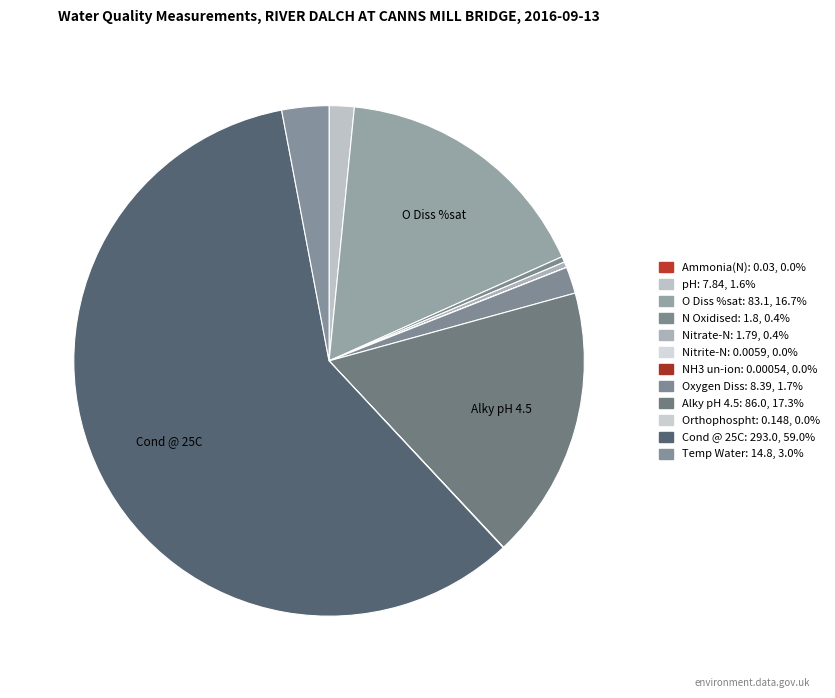

What is the smallest slice in the pie chart?

NH3 un-ion